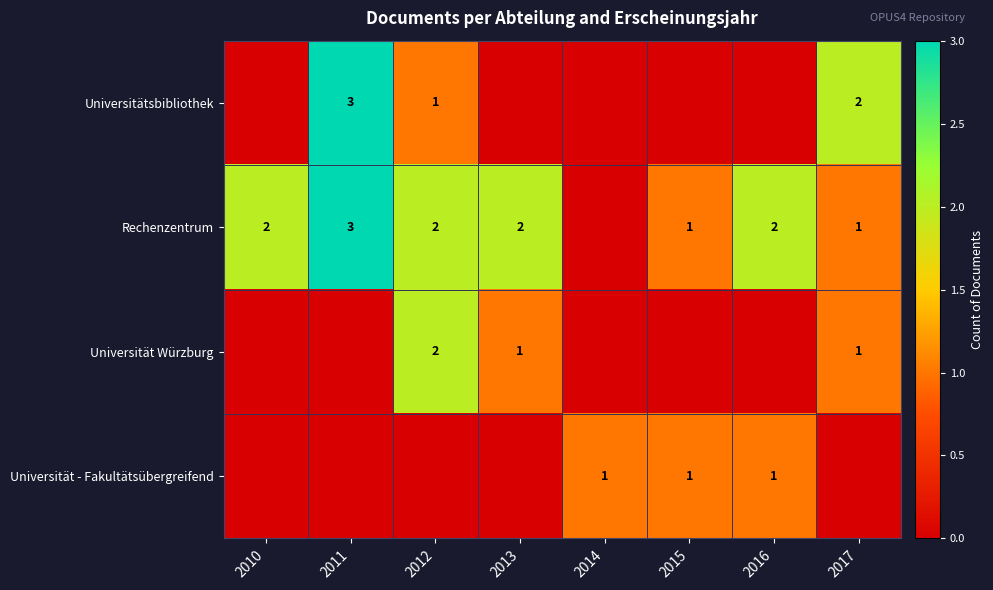

At which category is the sum across all series the highest?

2011